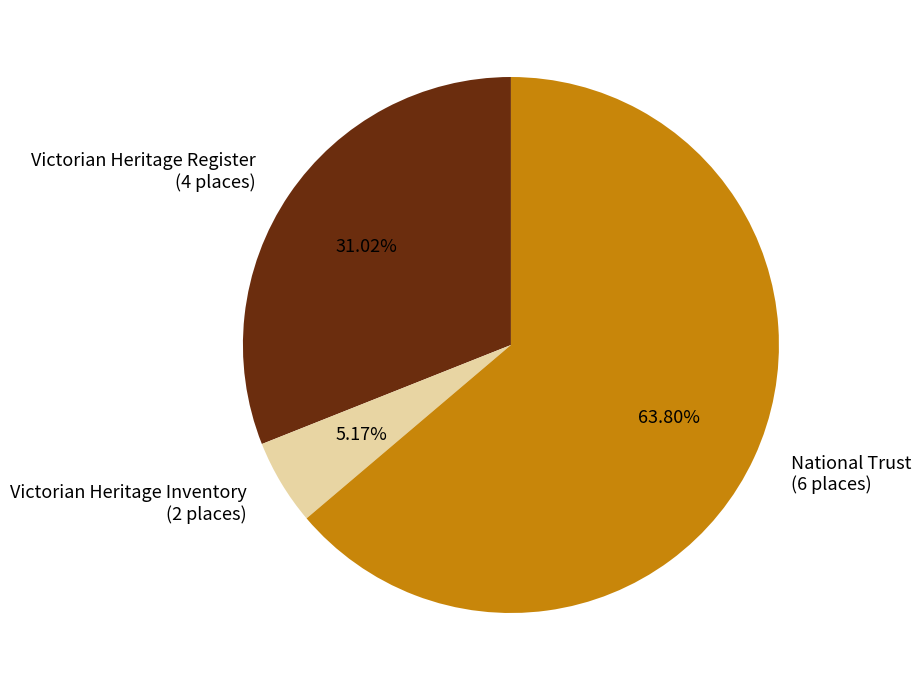

Which has a higher value, Victorian Heritage Inventory (2 places) or Victorian Heritage Register (4 places)?

Victorian Heritage Register (4 places)